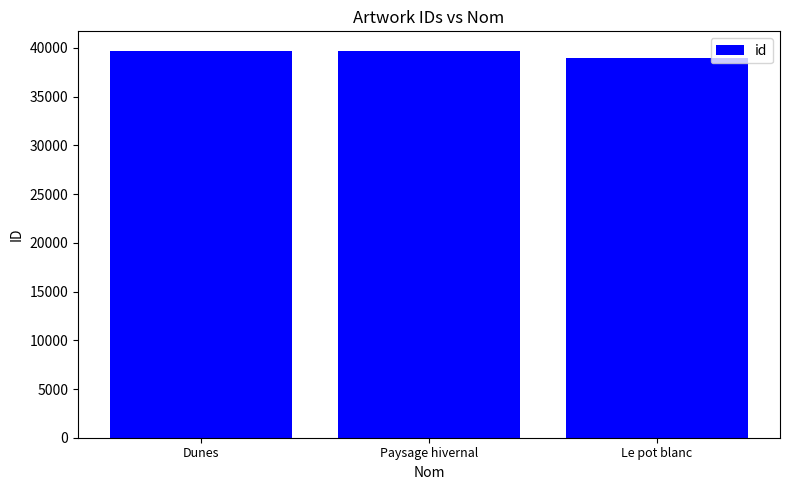

What is the label of the 2nd bar from the left?

Paysage hivernal